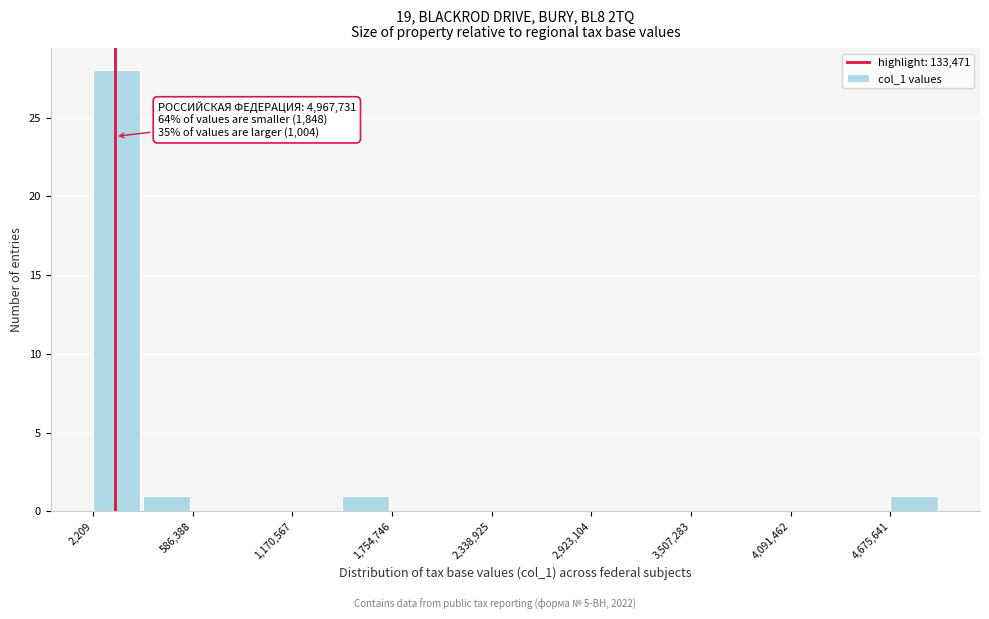

Read against the x-axis, roughly where is the centre of the tallest bar?

100000